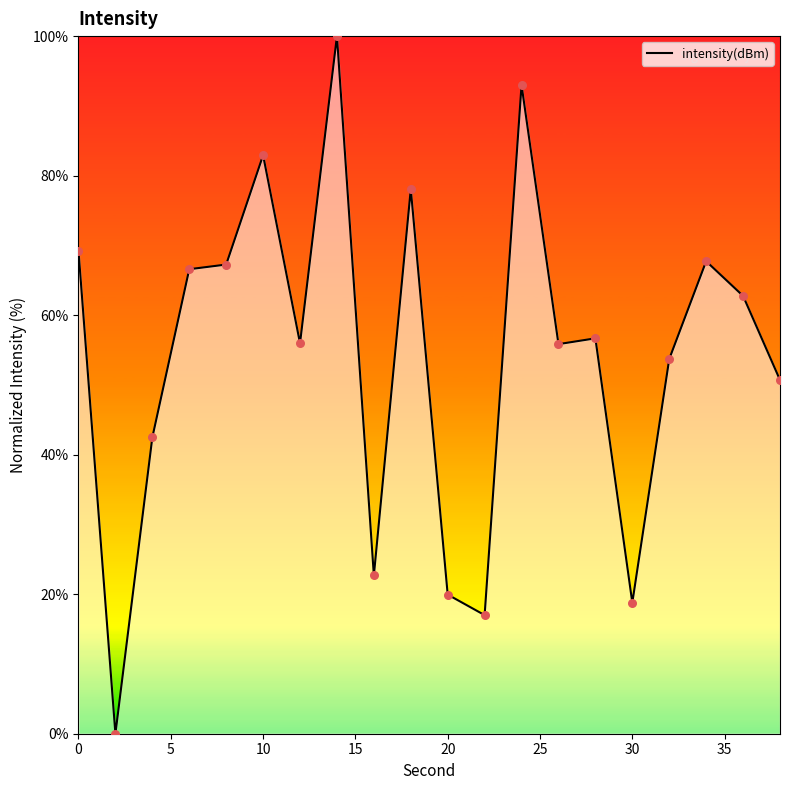

What is the greatest value displayed?

100.0